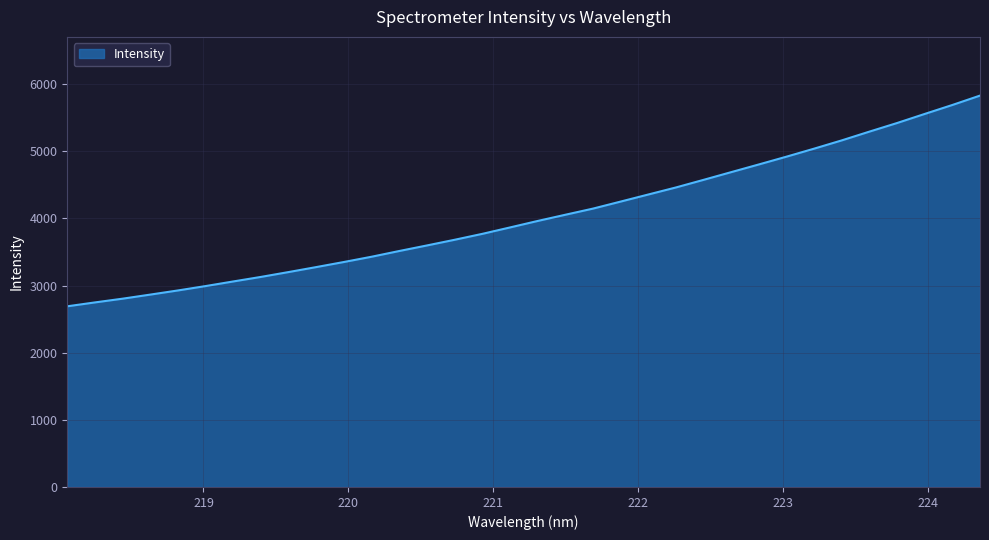

What is the smallest value displayed?

2690.7